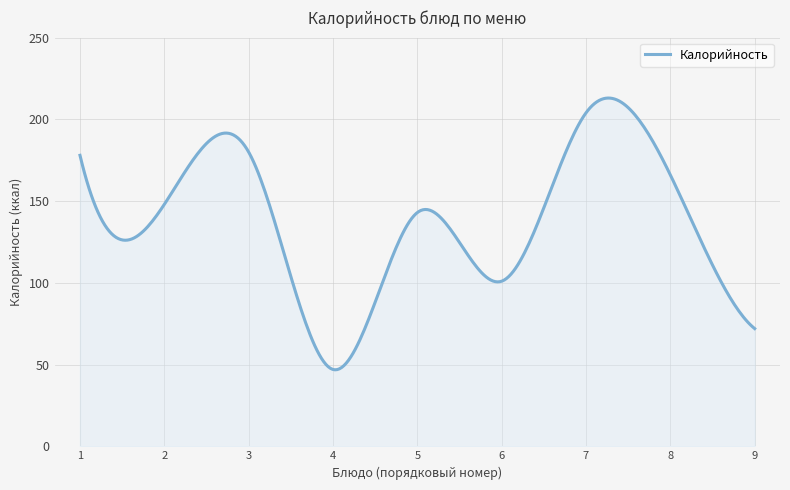

What is the smallest value displayed?

46.8